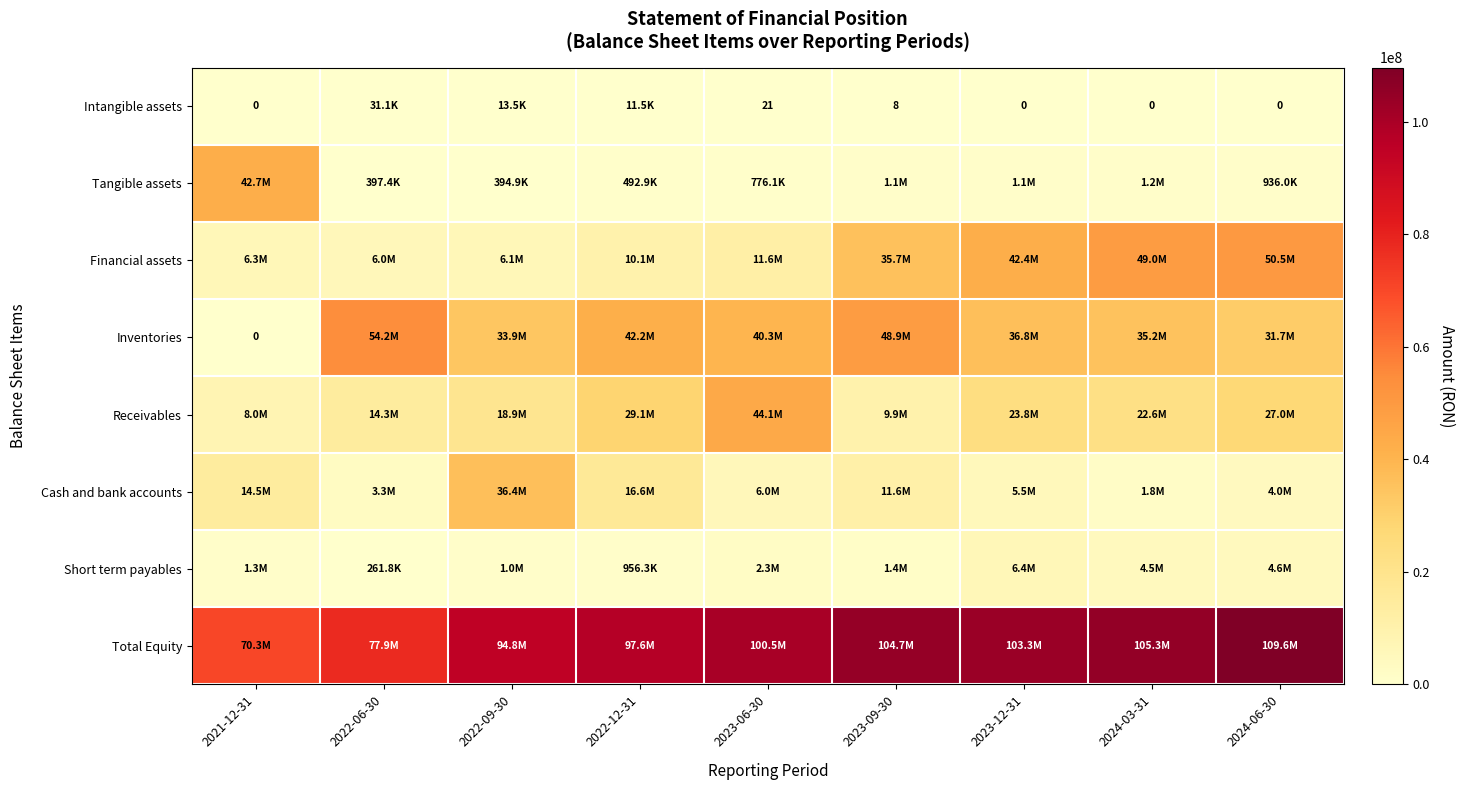

True or false: Tangible assets has a value of 1474536.4 at 2024-06-30.

False